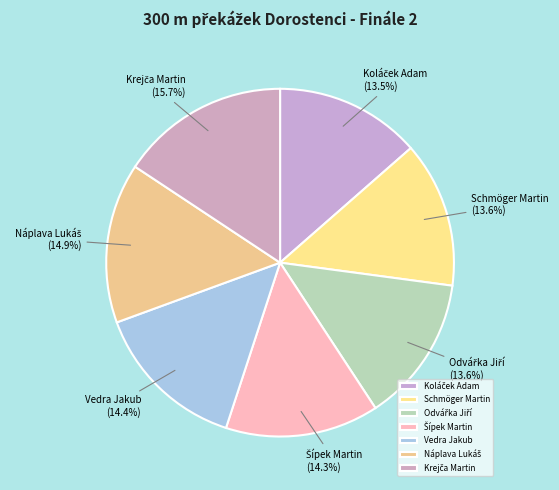

How many slices are in this pie chart?

7